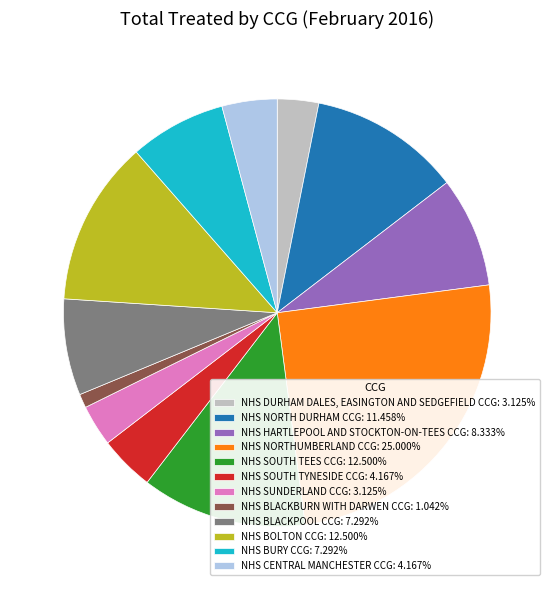

Approximately how many times larger is the value at NHS HARTLEPOOL AND STOCKTON-ON-TEES CCG: 8.333% compared to NHS CENTRAL MANCHESTER CCG: 4.167%?

2.0